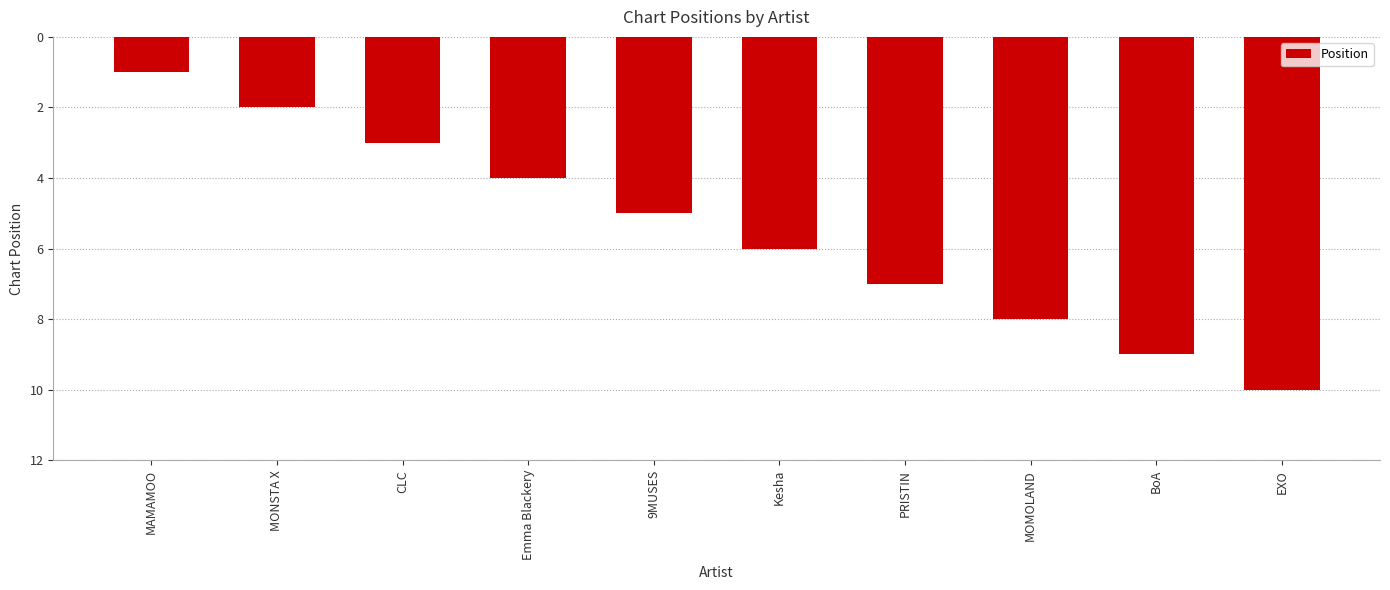

What is the label of the 8th bar from the right?

CLC